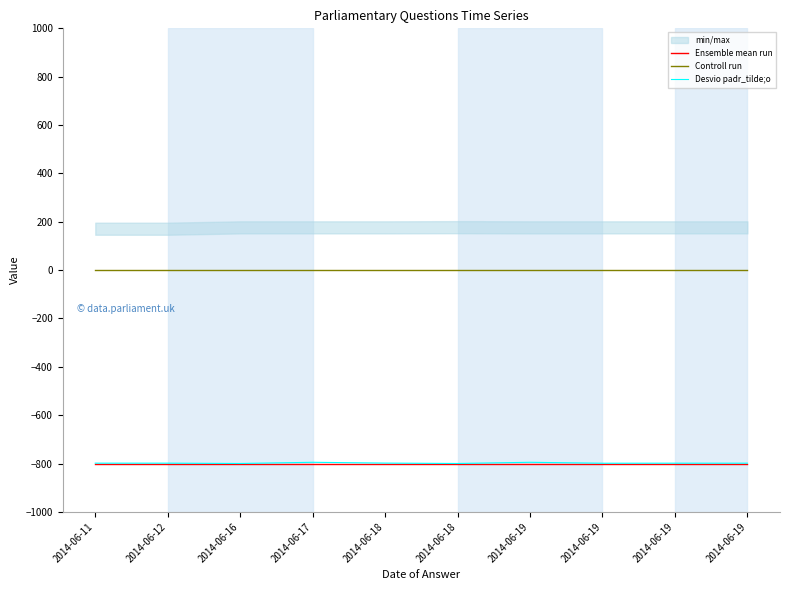

Does the chart display data point markers on the line(s)?

No